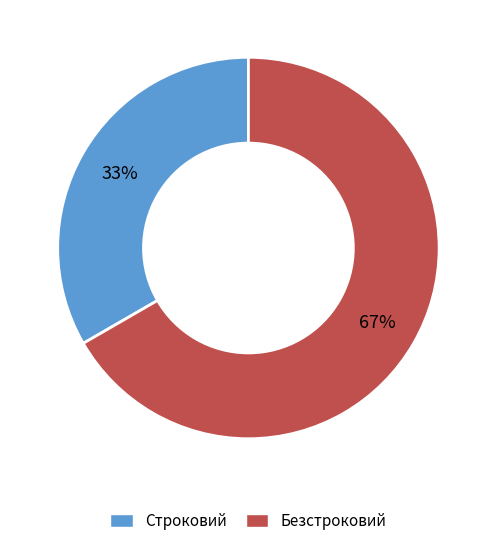

To the nearest percent, what is the average slice percentage?

50%